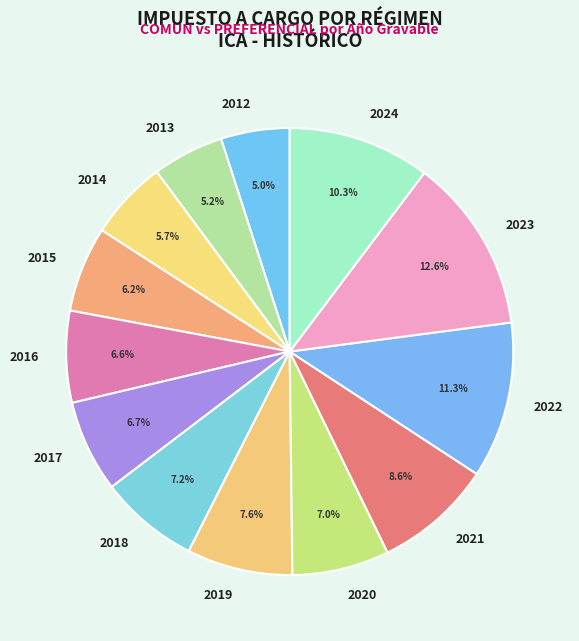

Which has a higher value, 2018 or 2021?

2021